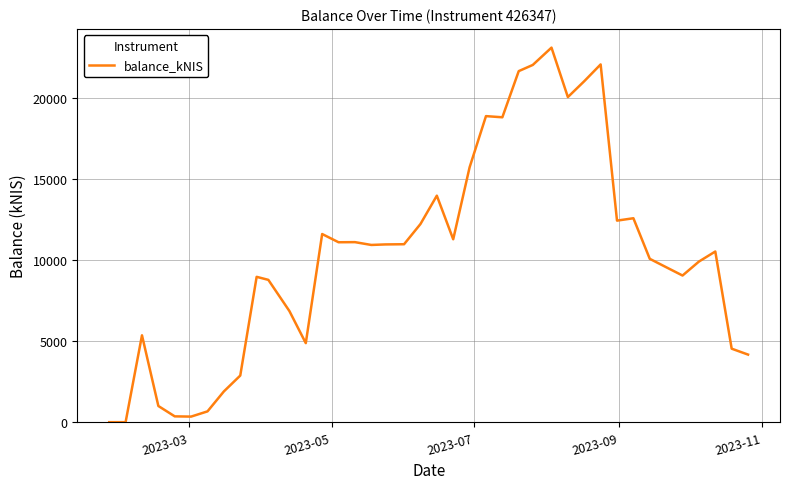

Does the chart have visible grid lines?

Yes